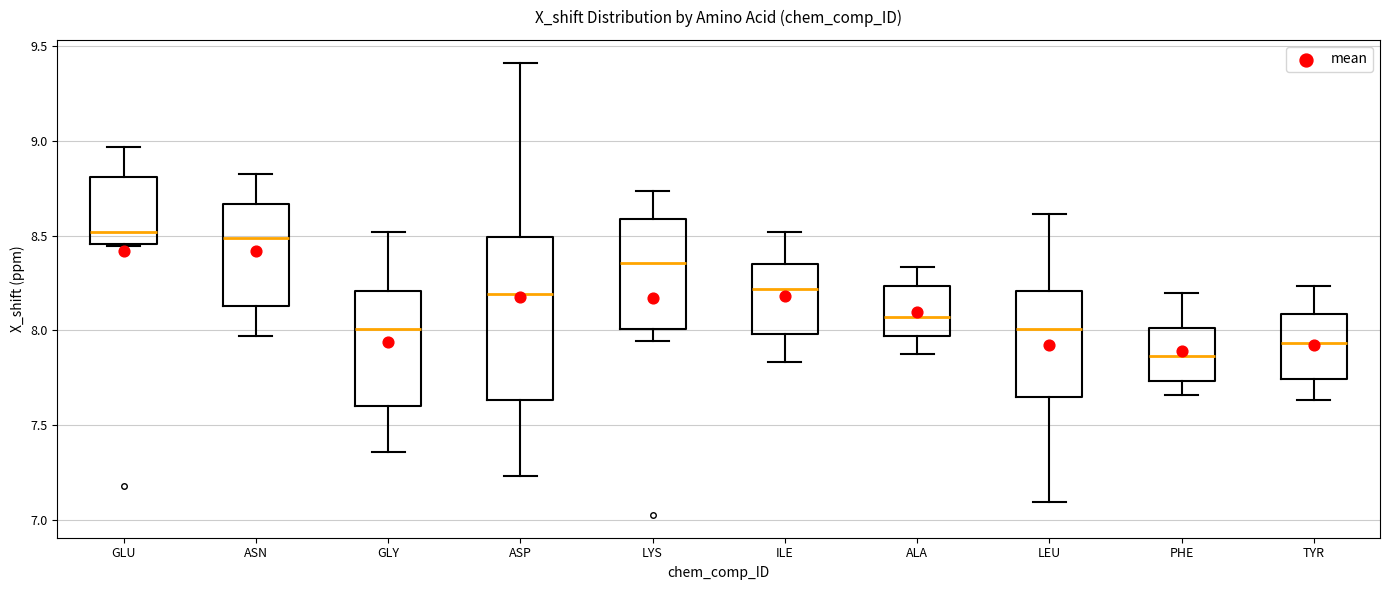

Reading left to right, transcribe this box plot: for each box, give where its median line is, the range the box spans, and where its two whiskers end, as read against the y-axis. The values are not printed on the chart, so give them approximately, as read against the axis.

GLU: median 8.50, box 8.45 to 8.80, whiskers 8.45 to 8.95
ASN: median 8.50, box 8.15 to 8.65, whiskers 7.95 to 8.85
GLY: median 8.00, box 7.60 to 8.20, whiskers 7.35 to 8.50
ASP: median 8.20, box 7.65 to 8.50, whiskers 7.25 to 9.40
LYS: median 8.35, box 8.00 to 8.60, whiskers 7.95 to 8.75
ILE: median 8.20, box 8.00 to 8.35, whiskers 7.85 to 8.50
ALA: median 8.05, box 7.95 to 8.25, whiskers 7.90 to 8.35
LEU: median 8.00, box 7.65 to 8.20, whiskers 7.10 to 8.60
PHE: median 7.85, box 7.75 to 8.00, whiskers 7.65 to 8.20
TYR: median 7.95, box 7.75 to 8.10, whiskers 7.65 to 8.25